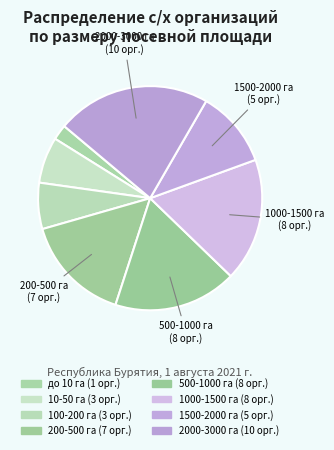

Is it true that 1000-1500 га is 18% of the pie?

True